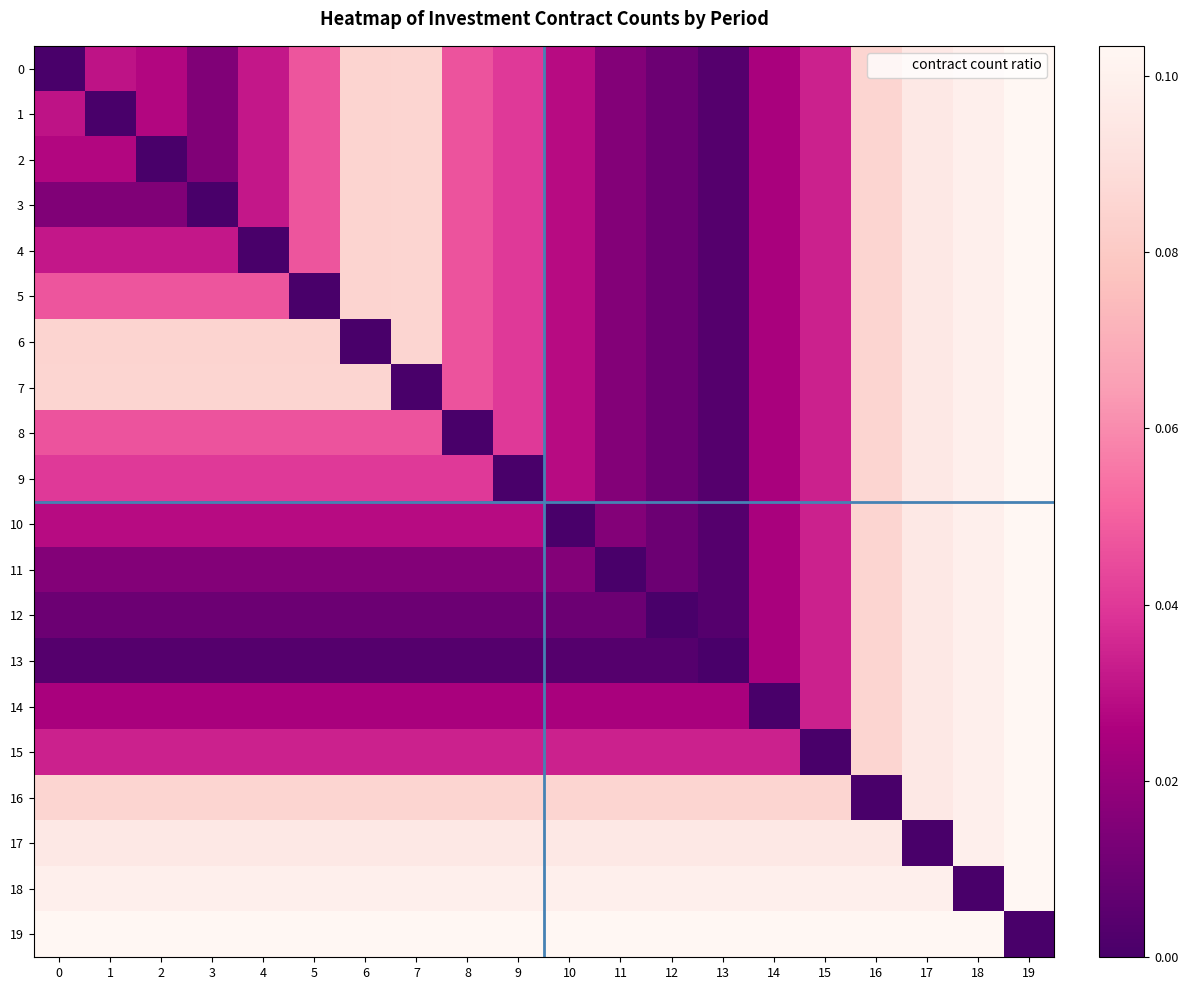

Which series has the largest total across all categories?

19